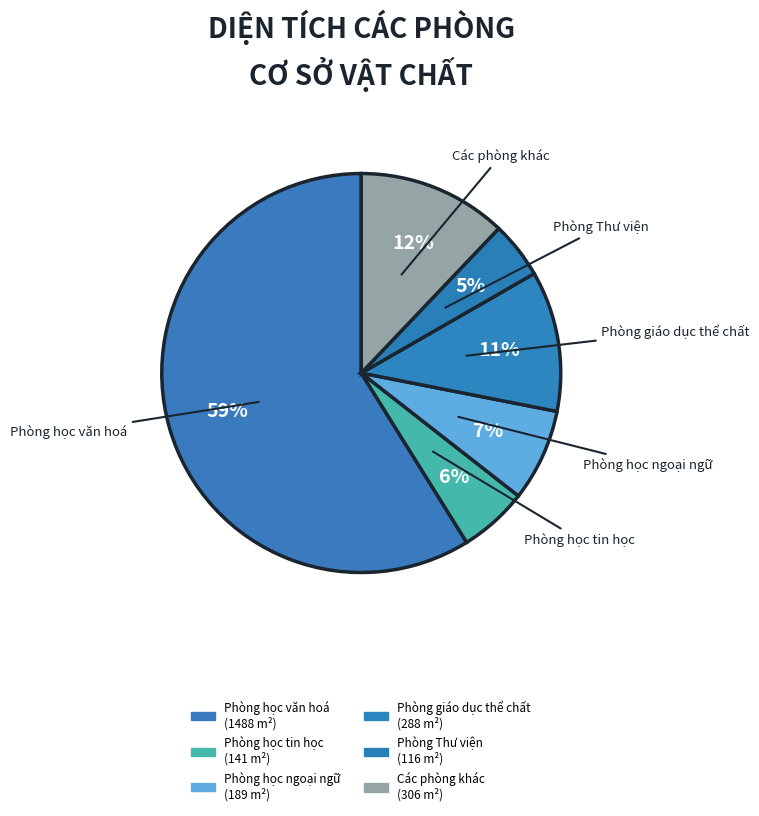

How many slices are in this pie chart?

6